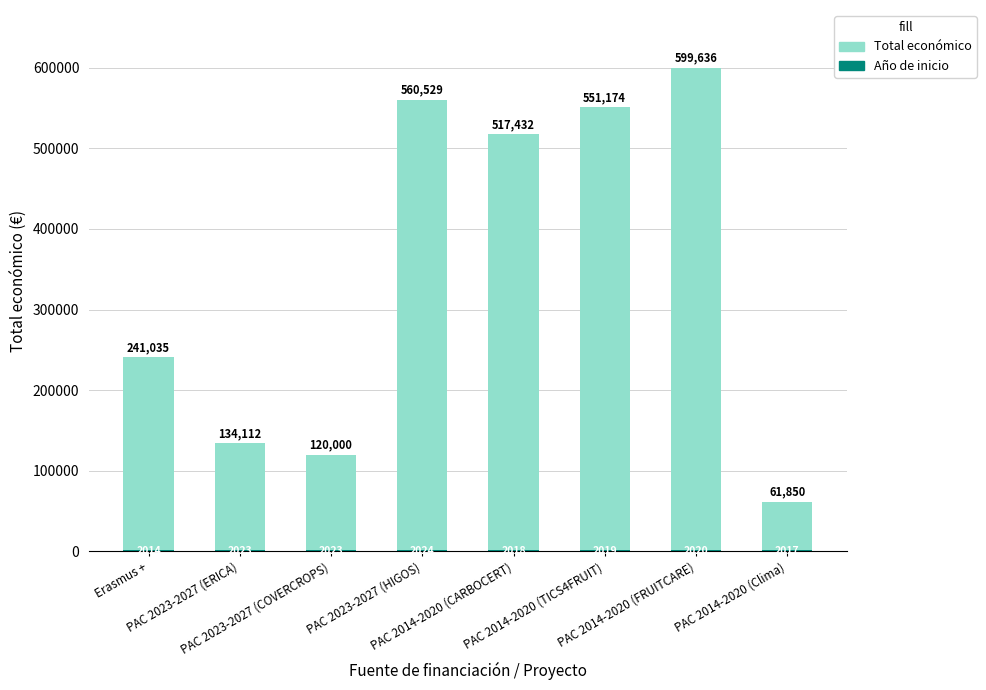

Which series has the largest total across all categories?

Total económico